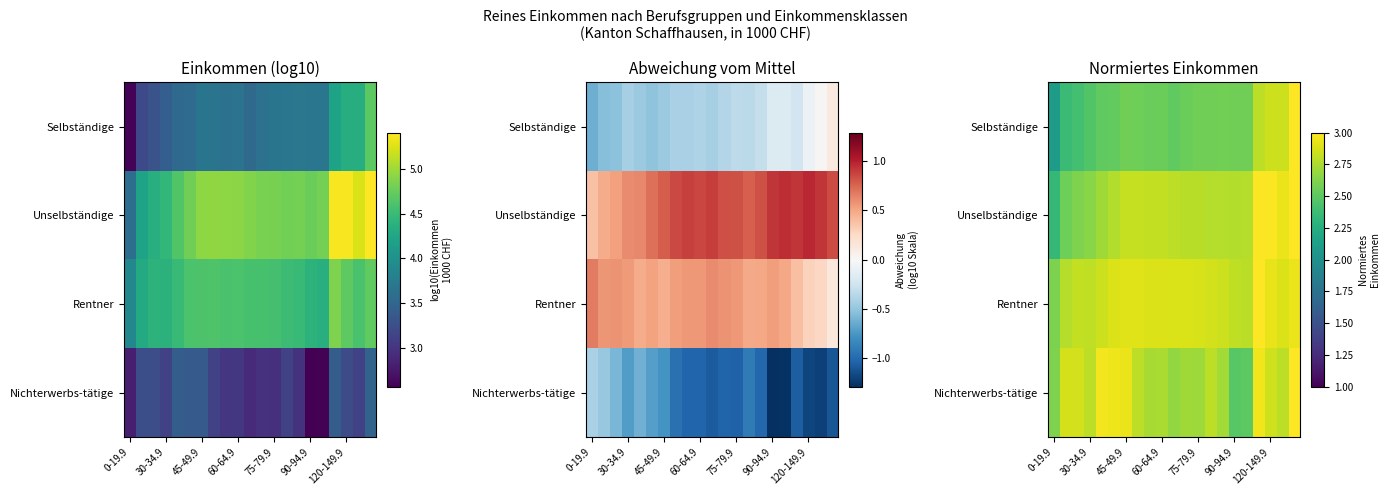

What is the spread (max minus min) of values at 45-49.9?

0.4